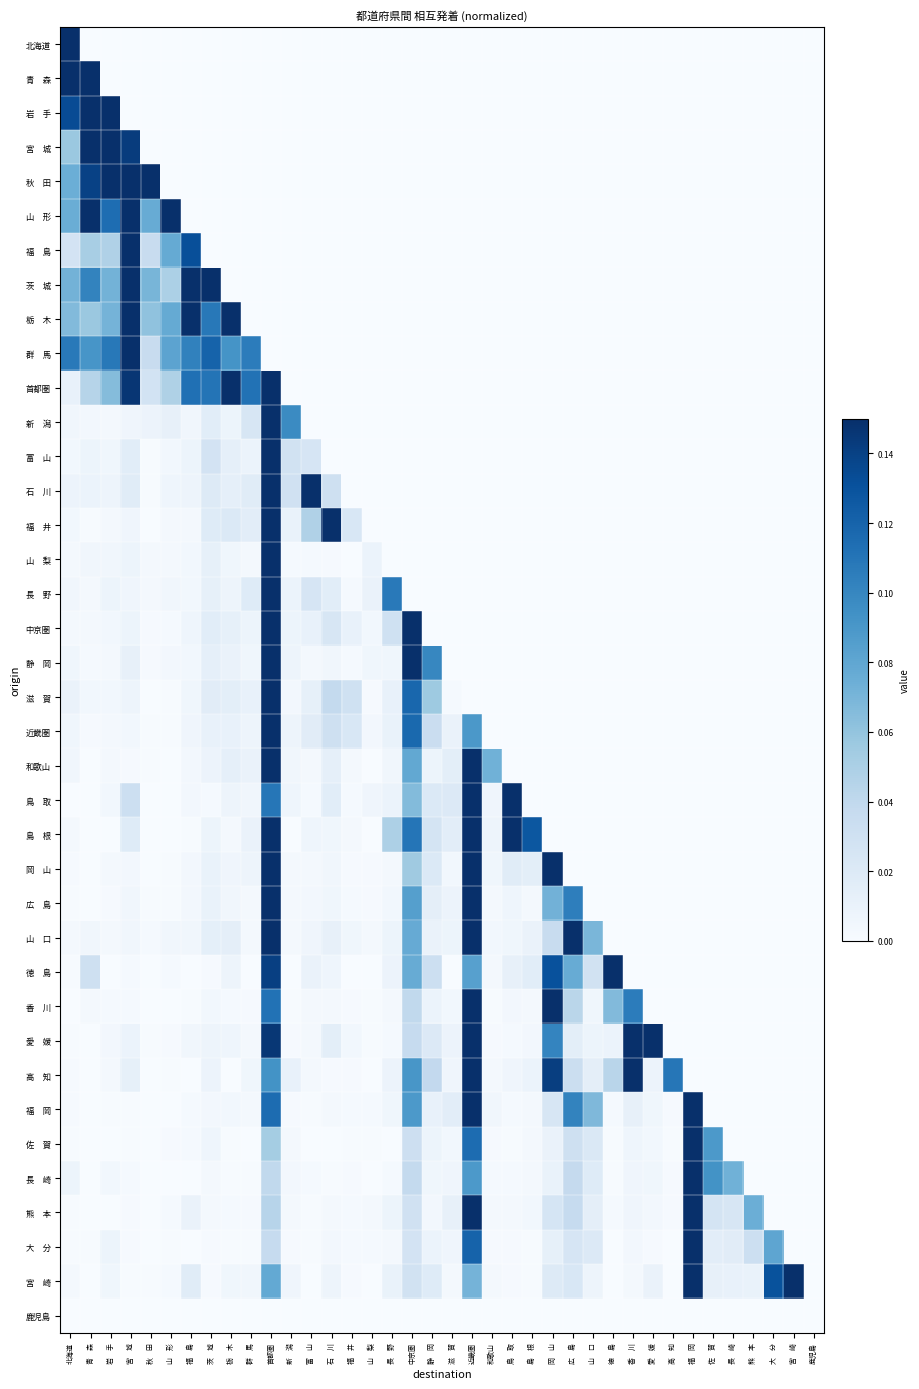

What is the total value across all series at 中京圏?

1.6